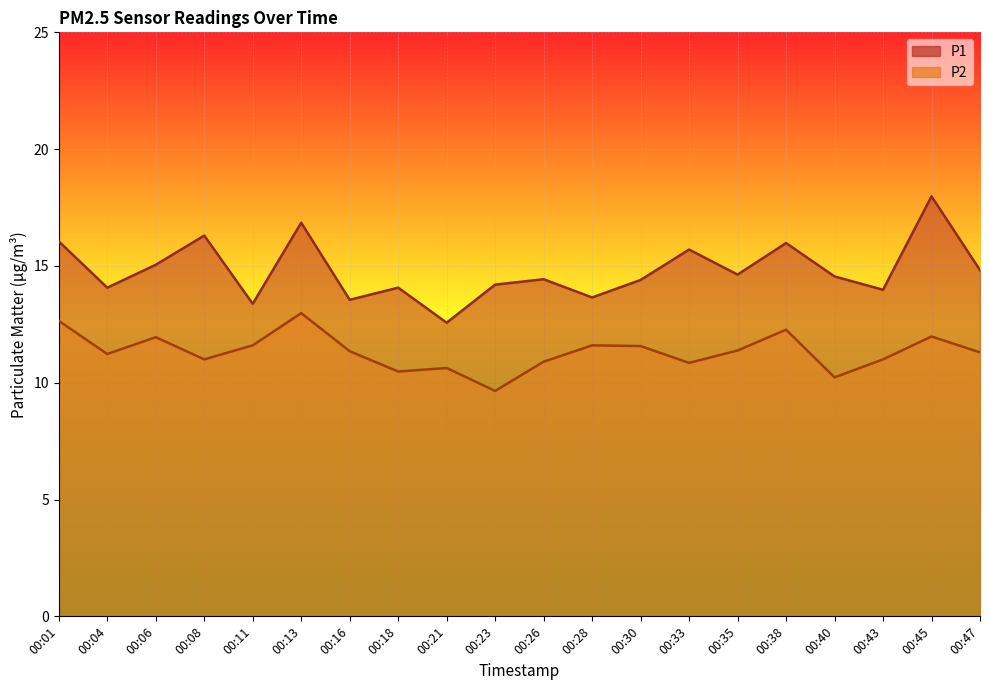

True or false: P2 and P1 cross at least once.

False